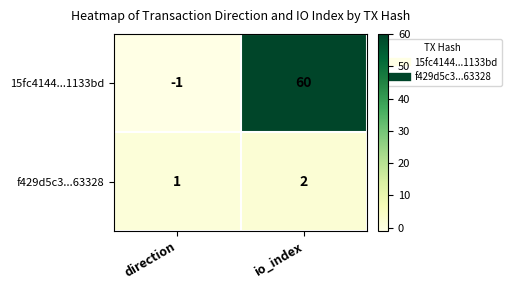

The value of 15fc4144...1133bd at direction is -1. True or false?

True